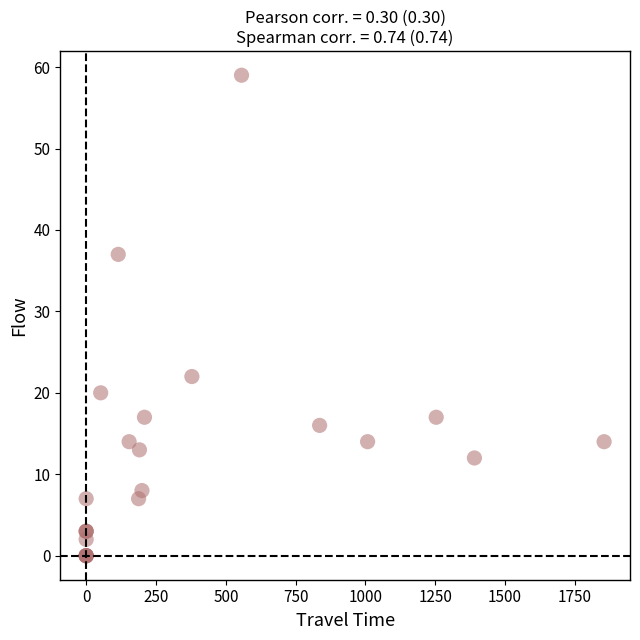

What Y value in the scatter plot is closest to 29?

22